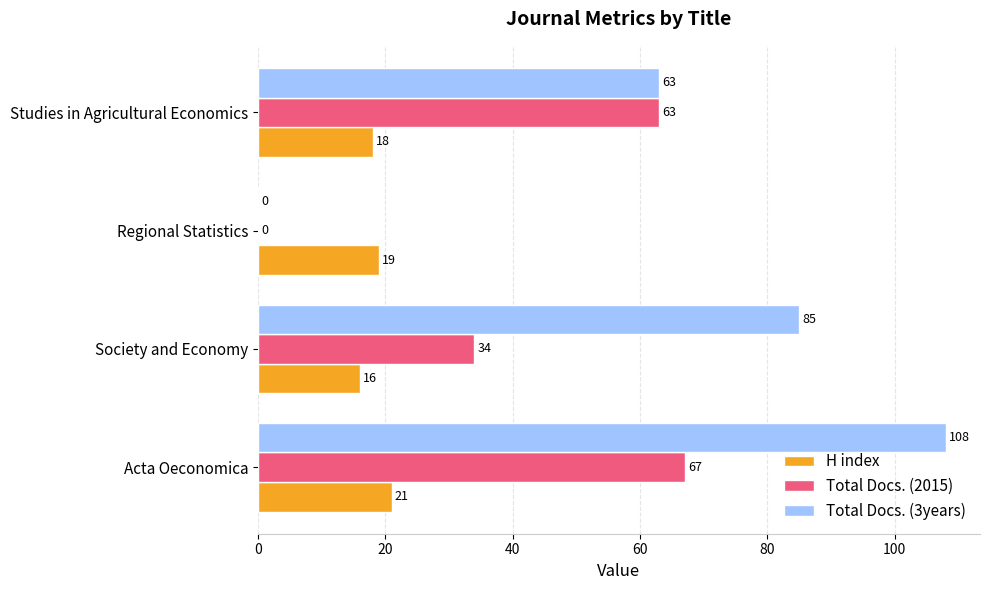

What is the maximum value shown in the chart?

108